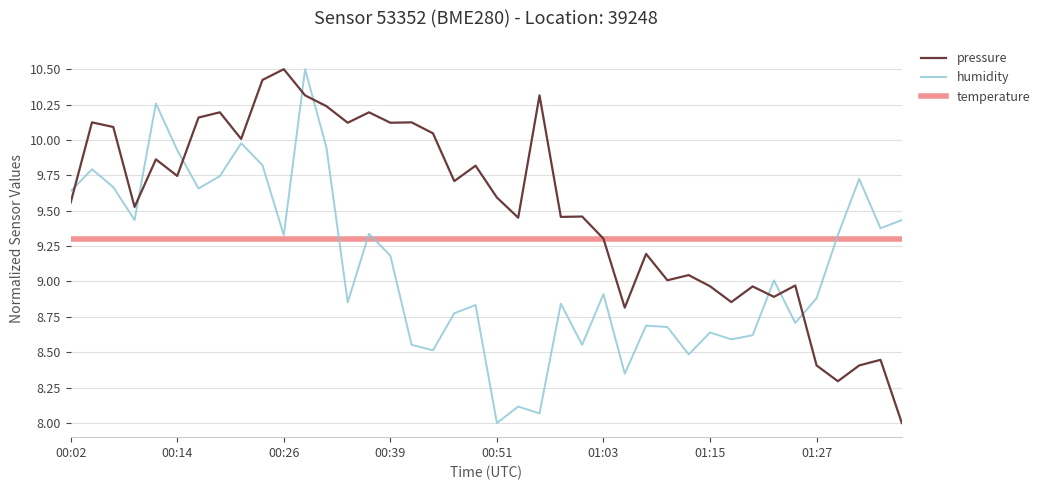

At which label does humidity reach its minimum?

00:51